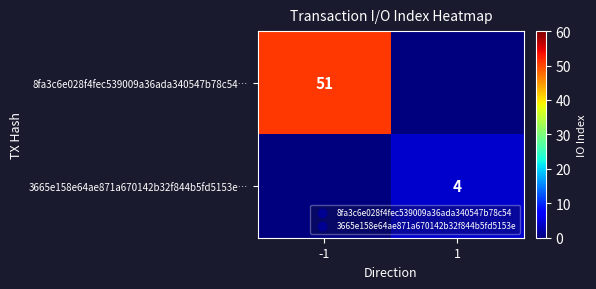

At which category does the chart reach its minimum across all series?

1